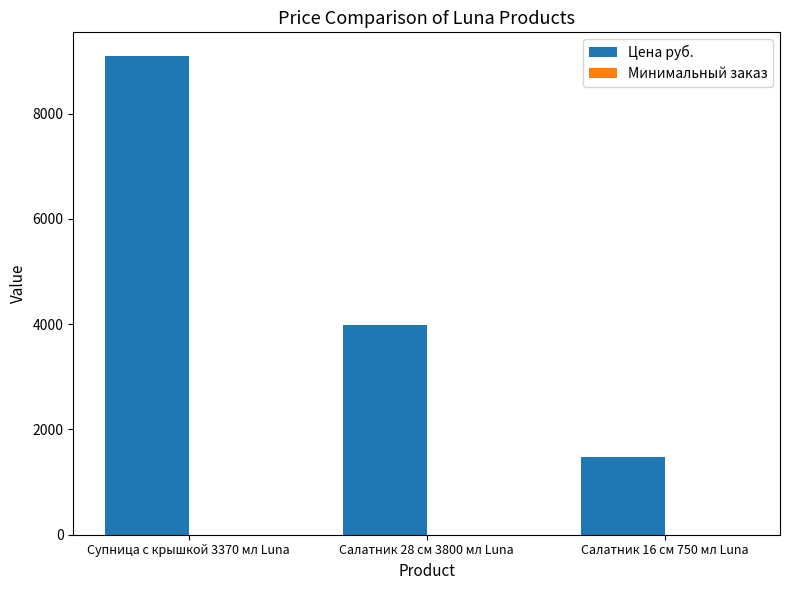

Which series has the largest range (max minus min)?

Цена руб.